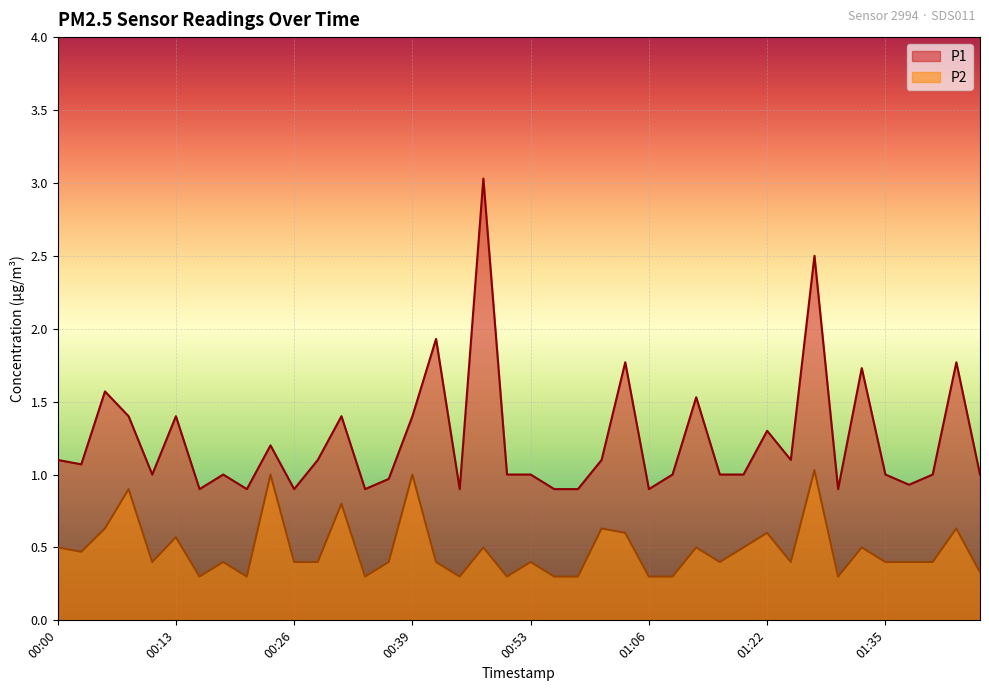

True or false: P2 and P1 intersect in this chart.

False